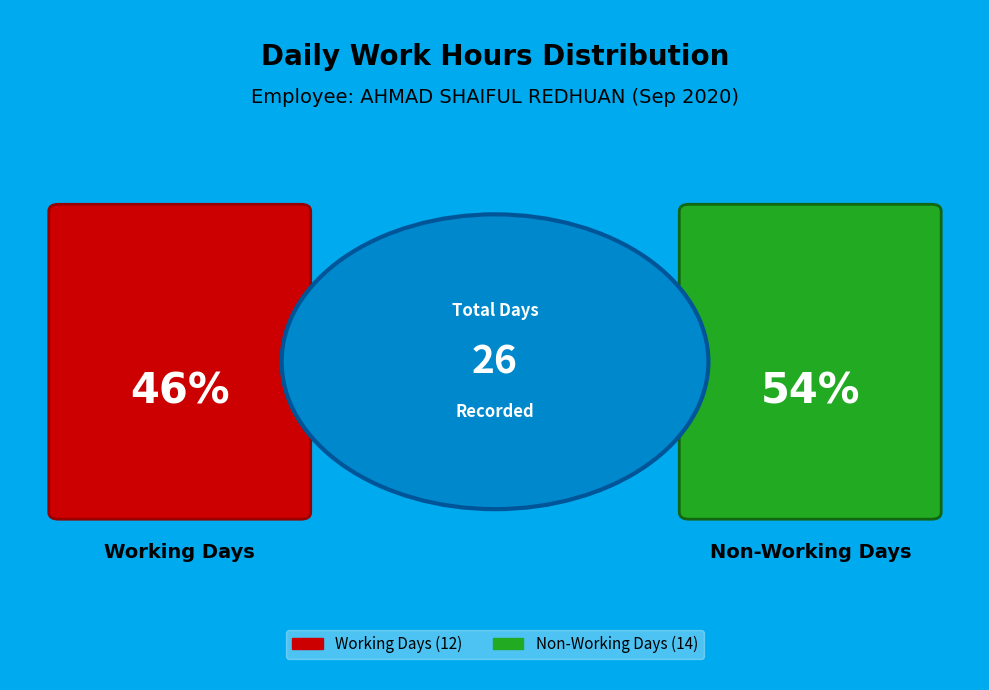

Is it true that 10 is 1% of the pie?

False